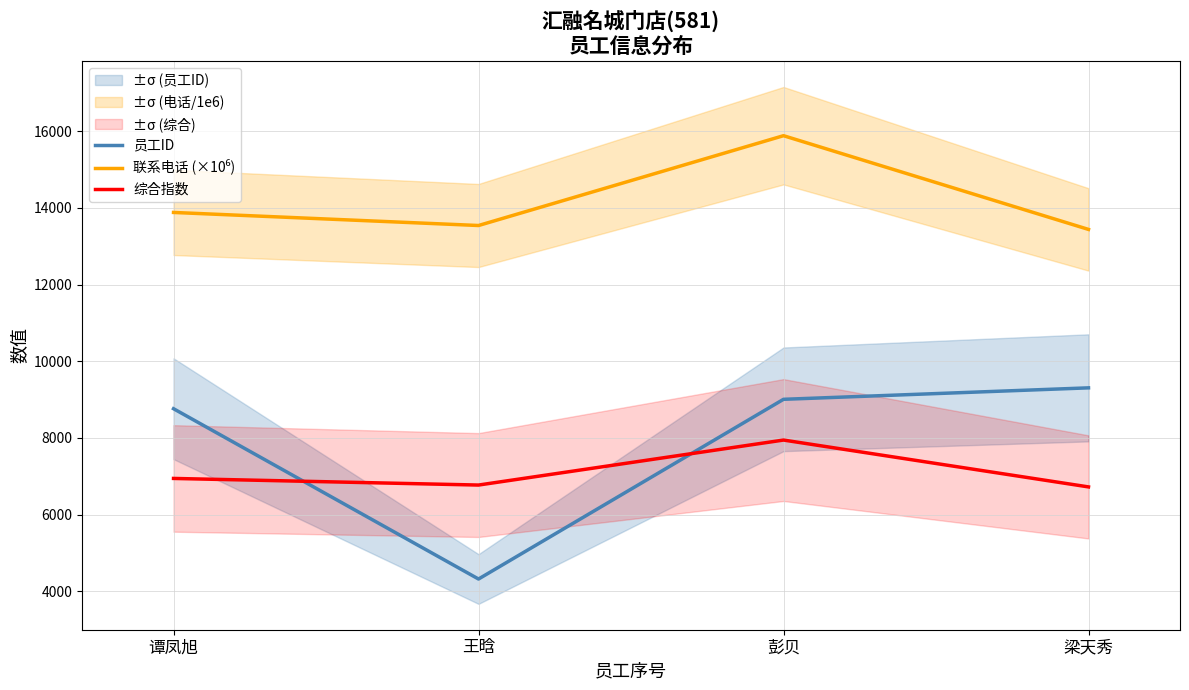

Reading left to right, extract all data points from this chart.

员工ID: 8763.0	4322.0	9008.0	9307.0
联系电话 (×10⁶): 13880.8	13540.1	15882.2	13438.2
综合指数: 6944.8	6772.2	7945.6	6723.7